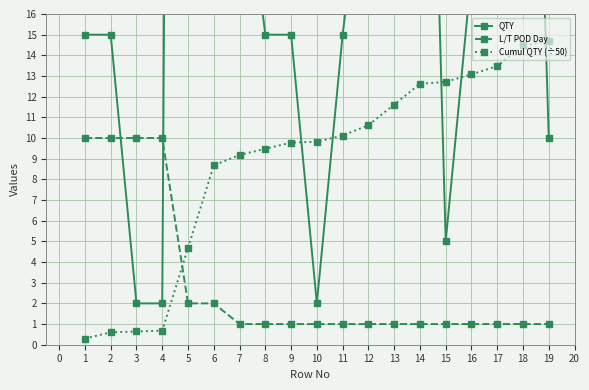

How many lines are shown in the chart?

3